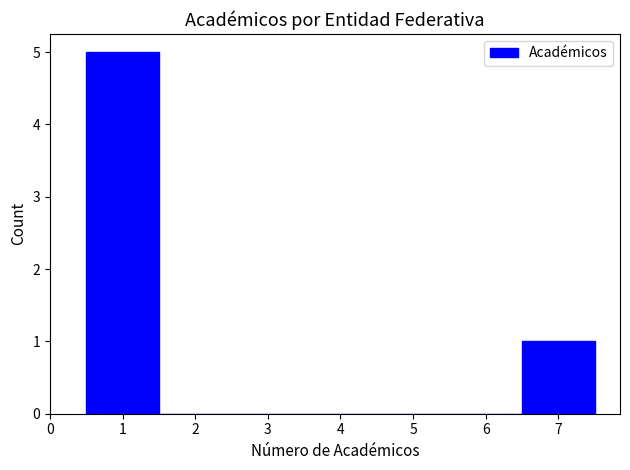

Reading left to right, list every bar in this chart as the range it spans on the x-axis followed by its height. The values are not printed on the chart, so give them approximately, as read against the axis.

0.5 to 1.5: 5
1.5 to 2.5: 0
2.5 to 3.5: 0
3.5 to 4.5: 0
4.5 to 5.5: 0
5.5 to 6.5: 0
6.5 to 7.5: 1